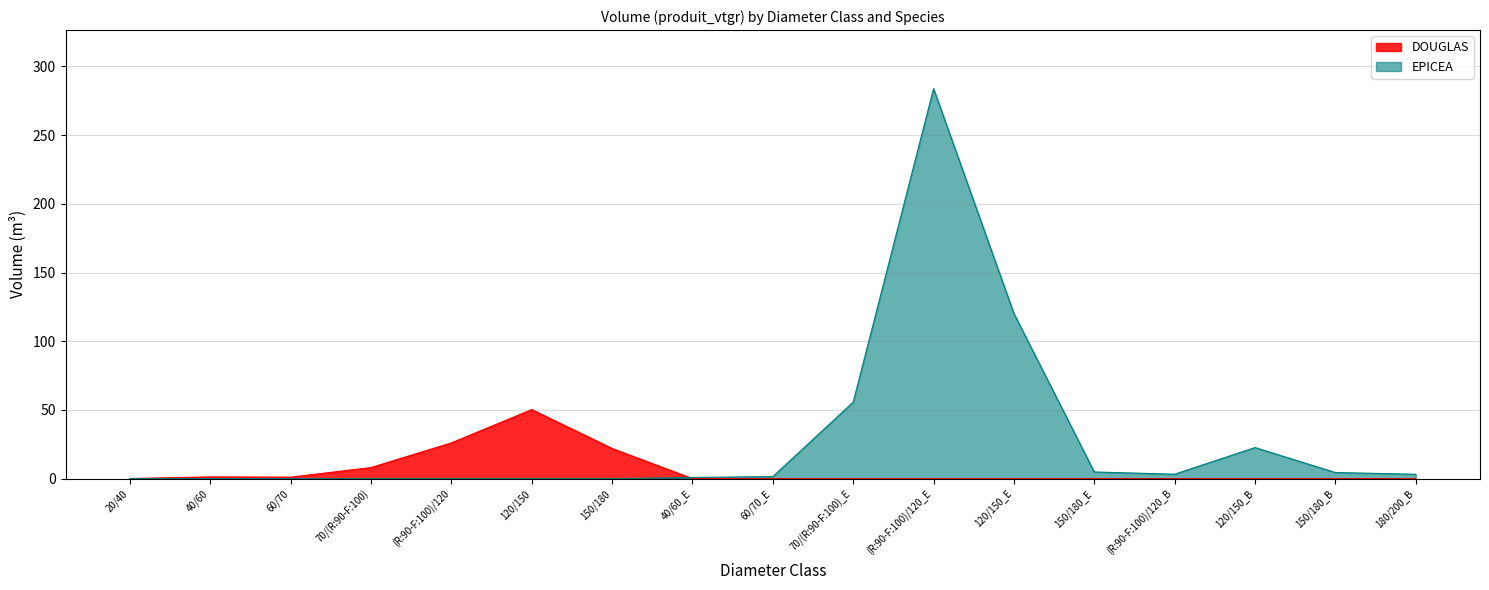

Which category has the highest value in the EPICEA series?

(R:90-F:100)/120_E